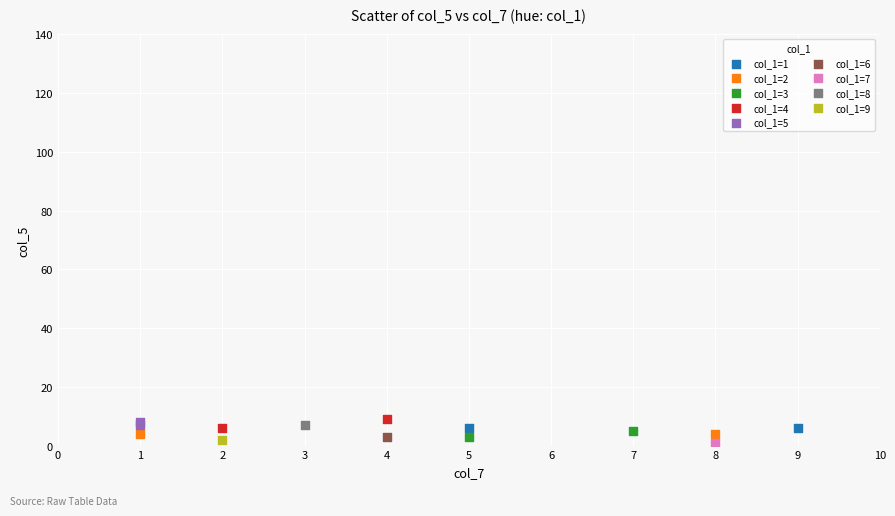

What are all the series names shown in the legend?

col_1=1, col_1=2, col_1=3, col_1=4, col_1=5, col_1=6, col_1=7, col_1=8, col_1=9